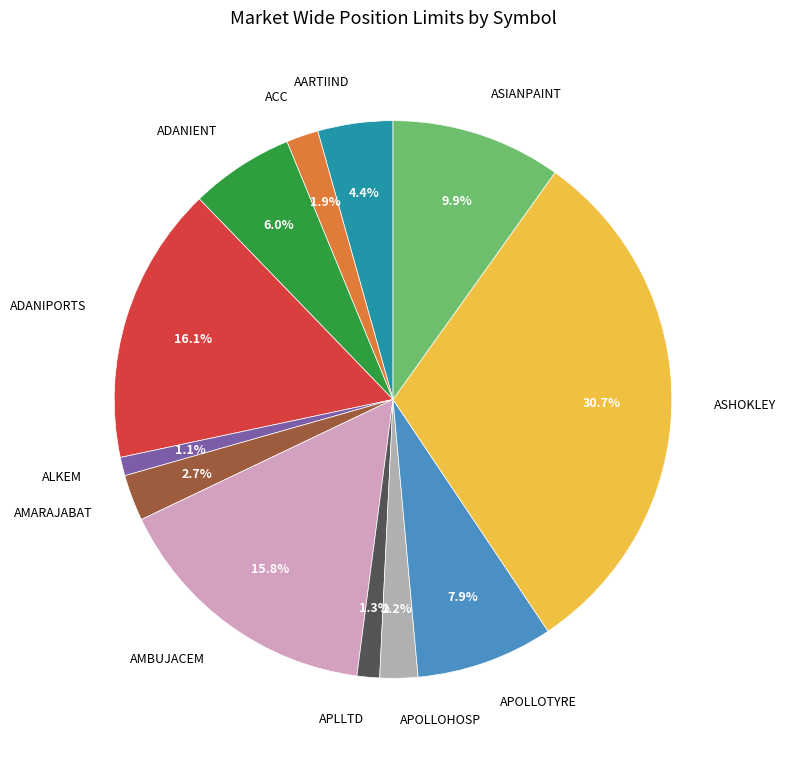

How many segments does this pie chart have?

12